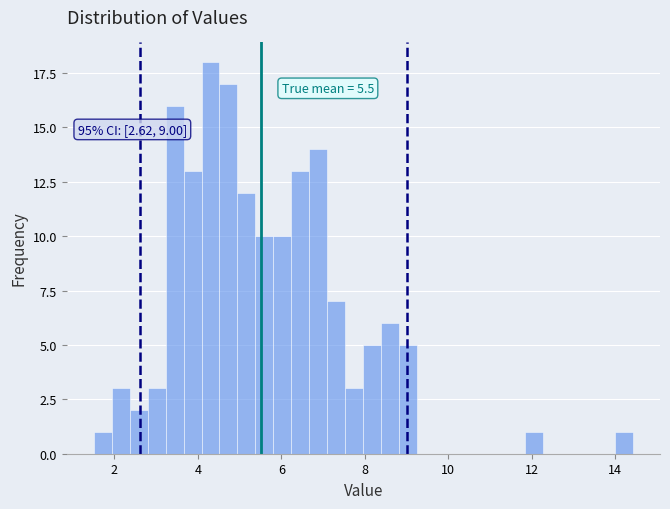

Read against the x-axis, roughly where is the centre of the tallest bar?

4.4